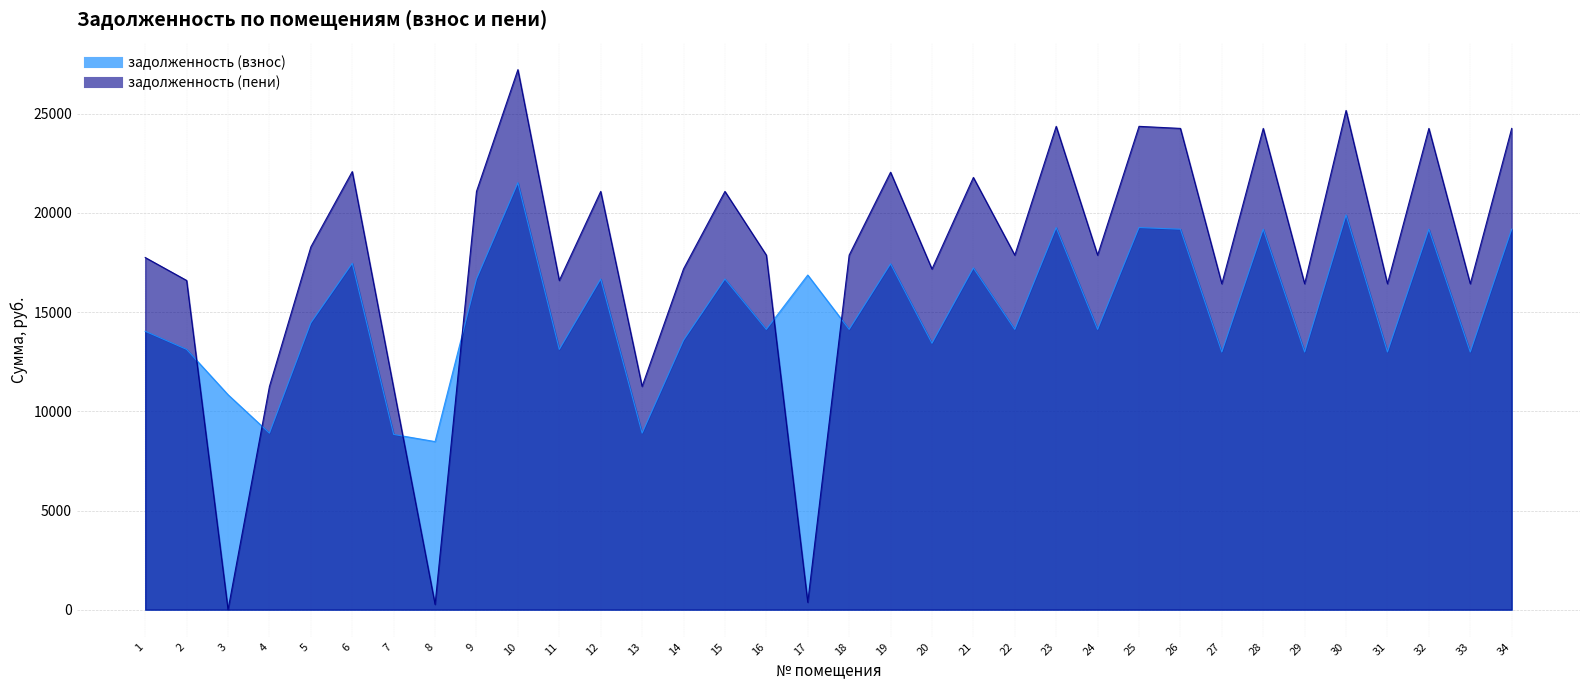

Reading right to left, what are all the values shown in this chart?

задолженность (взнос): 34=19183.0	33=12991.7	32=19183.0	31=12991.7	30=19899.6	29=12991.7	28=19183.0	27=12991.7	26=19183.0	25=19265.2	24=14131.7	23=19265.2	22=14131.7	21=17228.9	20=13431.7	19=17436.7	18=14131.7	17=16871.8	16=14131.7	15=16671.5	14=13582.3	13=8900.5	12=16671.5	11=13122.5	10=21525.0	9=16671.5	8=8475.4	7=8833.9	6=17462.4	5=14460.2	4=8900.5	3=10837.4	2=13122.5	1=14036.5
задолженность (пени): 34=24265.6	33=16433.9	32=24265.6	31=16433.9	30=25172.0	29=16433.9	28=24265.6	27=16433.9	26=24265.6	25=24369.5	24=17875.9	23=24369.5	22=17875.9	21=21793.7	20=17175.9	19=22056.6	18=17875.9	17=372.5	16=17875.9	15=21088.7	14=17181.0	13=11258.8	12=21088.7	11=16599.4	10=27228.1	9=21088.7	8=266.9	7=11174.5	6=22089.1	5=18291.6	4=11258.8	3=0.0	2=16599.4	1=17755.6